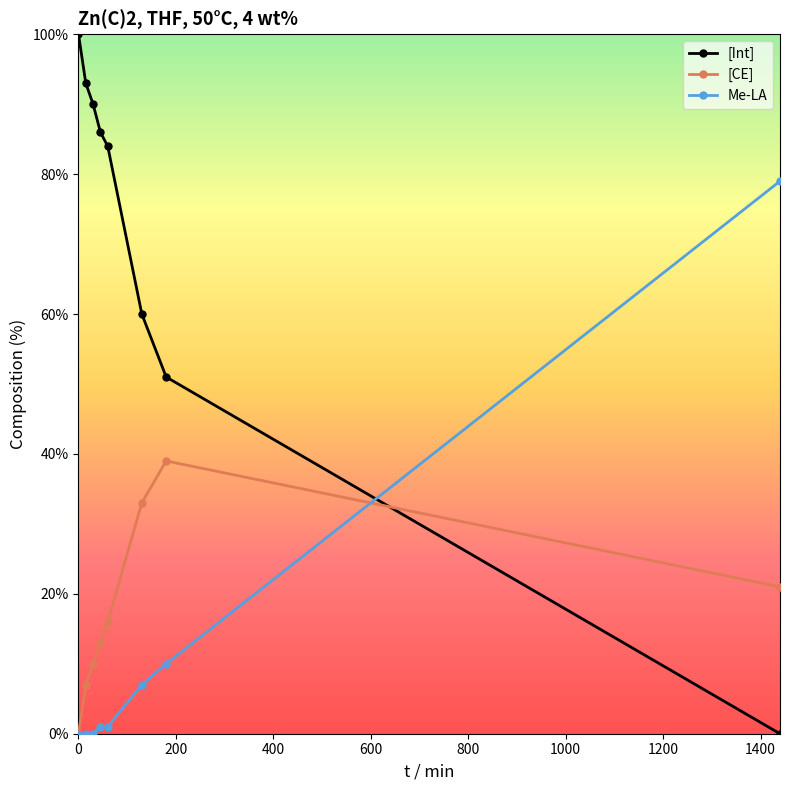

True or false: Me-LA has more than 2 points higher than both neighbors.

False